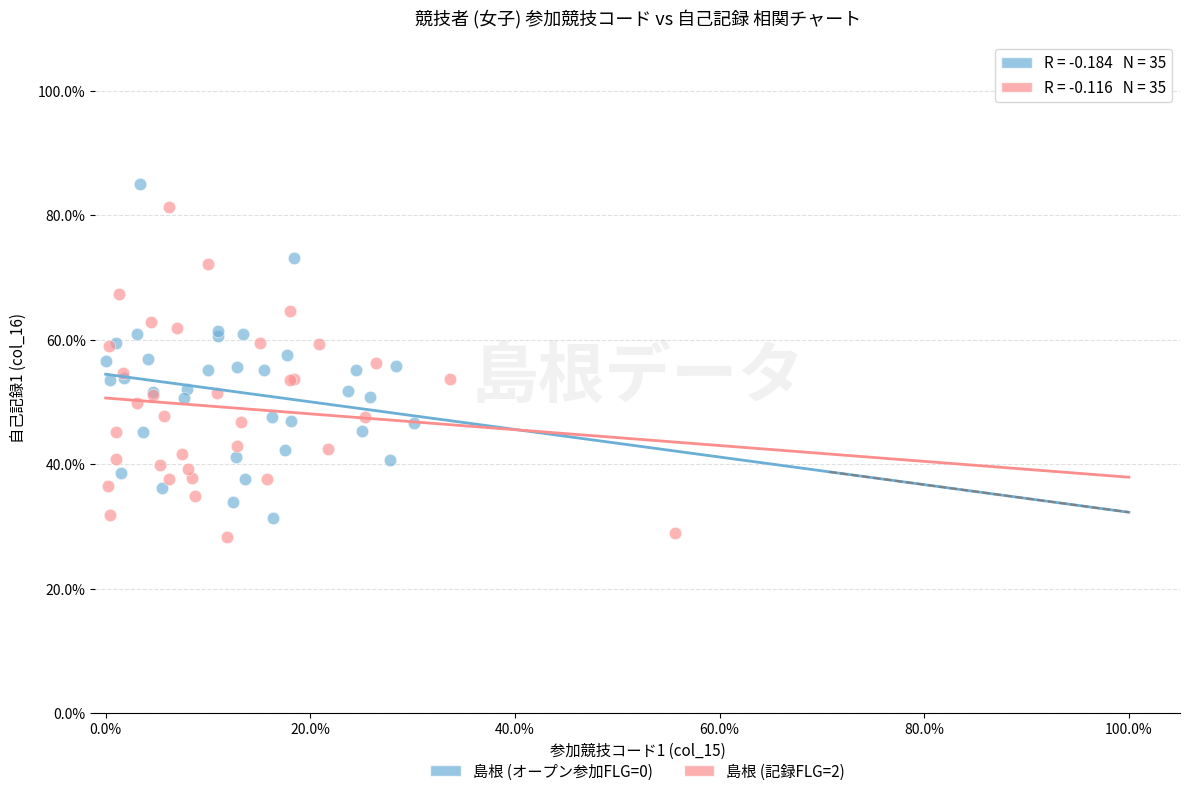

Which series contains the highest Y value?

島根 (オープン参加FLG=0)